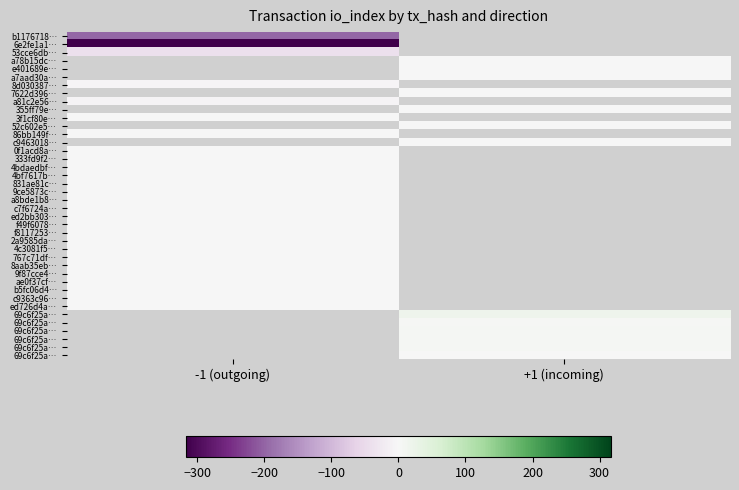

Which has a higher value, -1 (outgoing) or +1 (incoming)?

+1 (incoming)